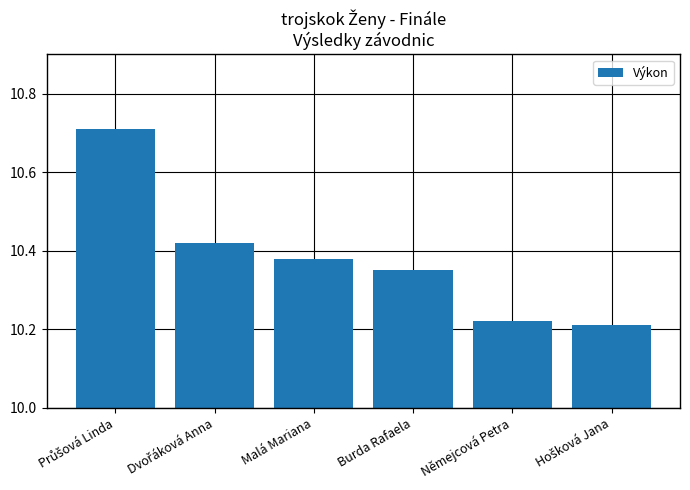

Approximately how many times larger is the value at Němejcová Petra compared to Burda Rafaela?

1.0